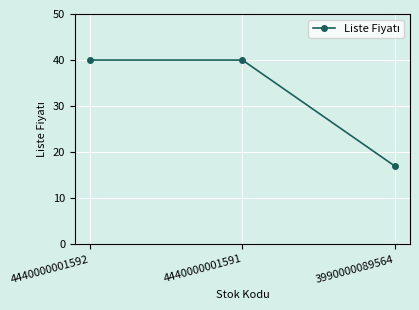

At which label is the value closest to 28?

3990000089564